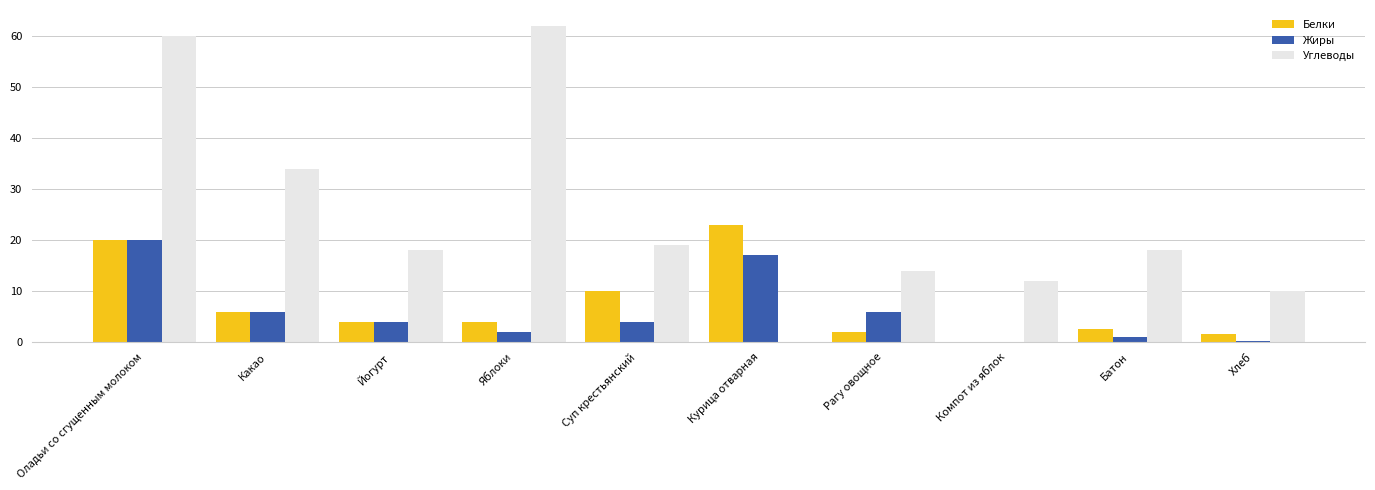

Which series has the widest spread of values?

Углеводы